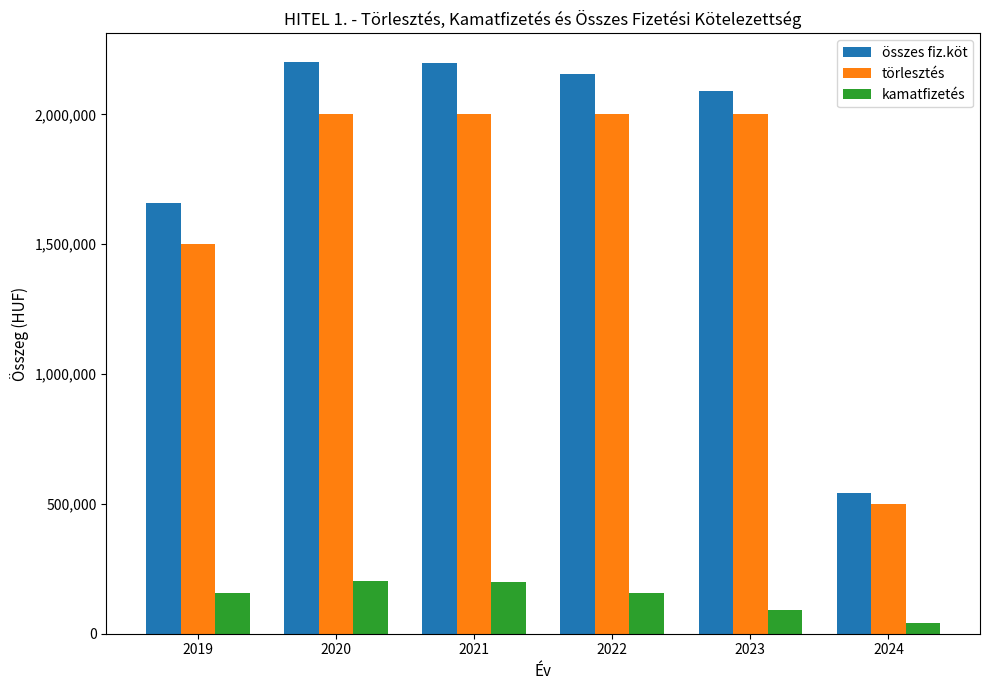

True or false: törlesztés has a value of 2000000 at 2020.

True